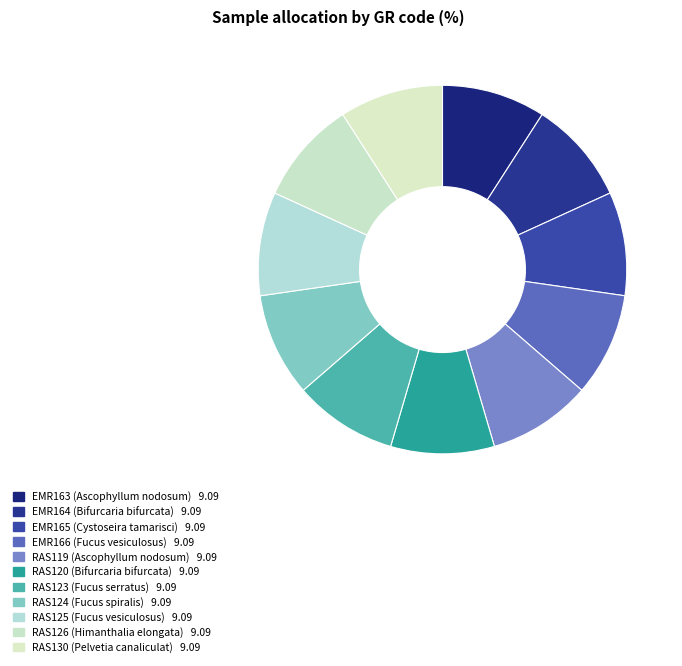

Rank the categories by value from highest to lowest.

RAS126, RAS130, EMR166, RAS125, RAS124, RAS123, EMR163, RAS119, EMR165, EMR164, RAS120